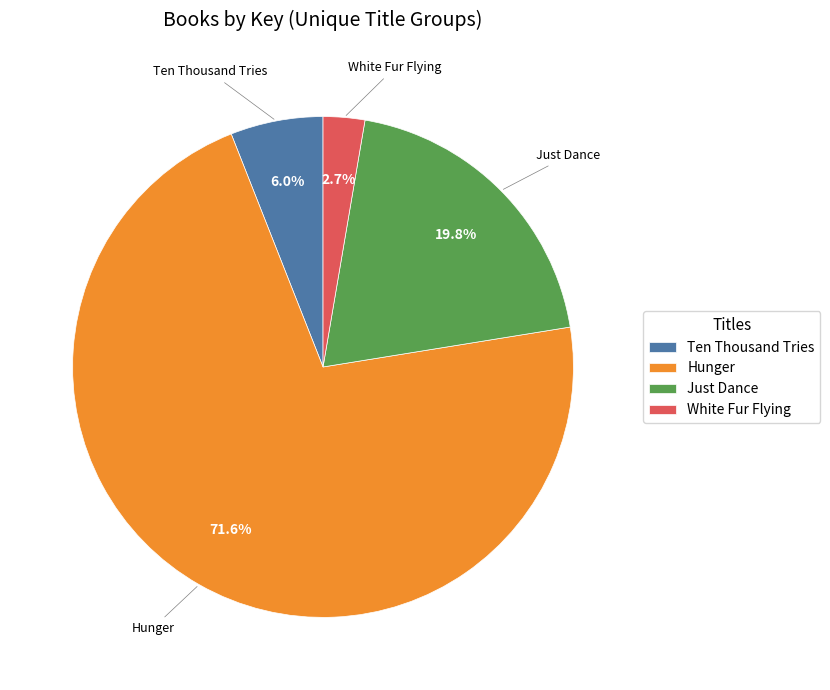

Combined, do White Fur Flying and Ten Thousand Tries account for over 50%?

No